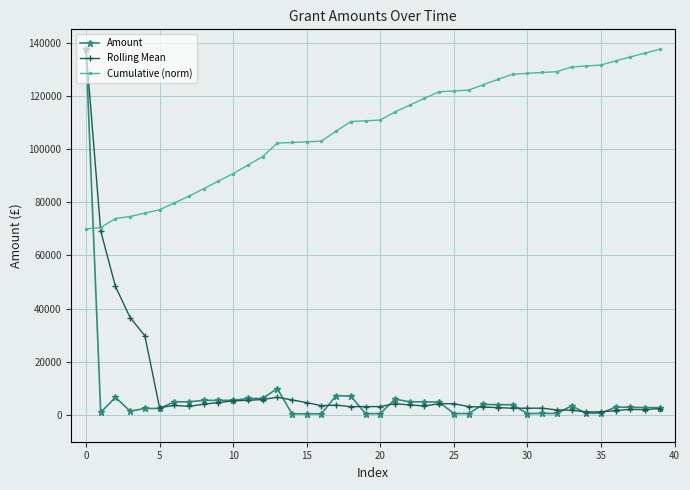

What are all the series names shown in the legend?

Amount, Rolling Mean, Cumulative (norm)